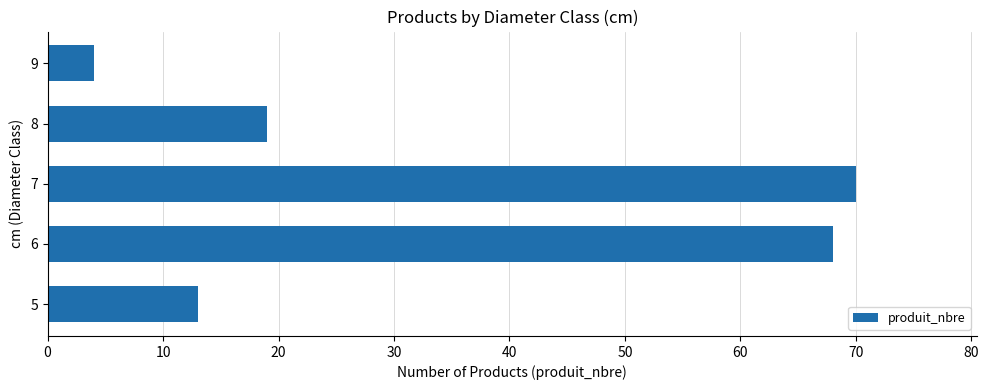

Is it true that the value at 8 is 13?

False